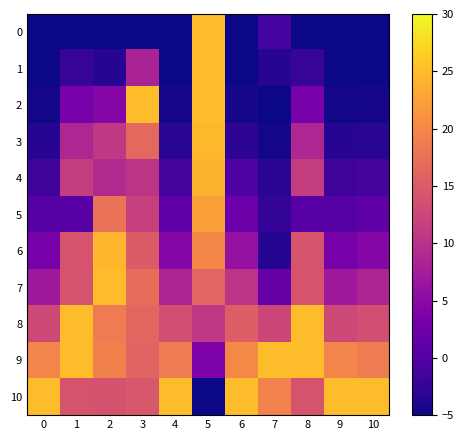

At how many categories does at least one series exceed 7?

11